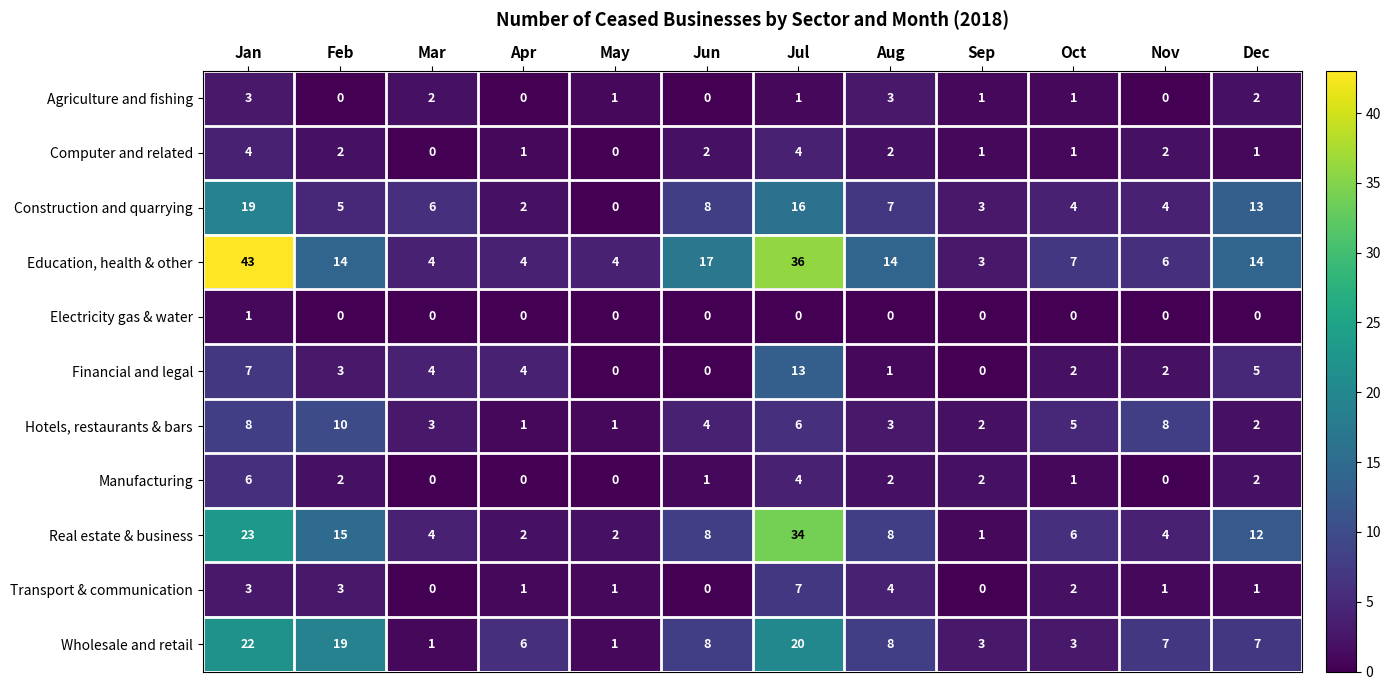

Rank the series by their maximum value, from highest to lowest.

Education, health & other, Real estate & business, Wholesale and retail, Construction and quarrying, Financial and legal, Hotels, restaurants & bars, Transport & communication, Manufacturing, Computer and related, Agriculture and fishing, Electricity gas & water